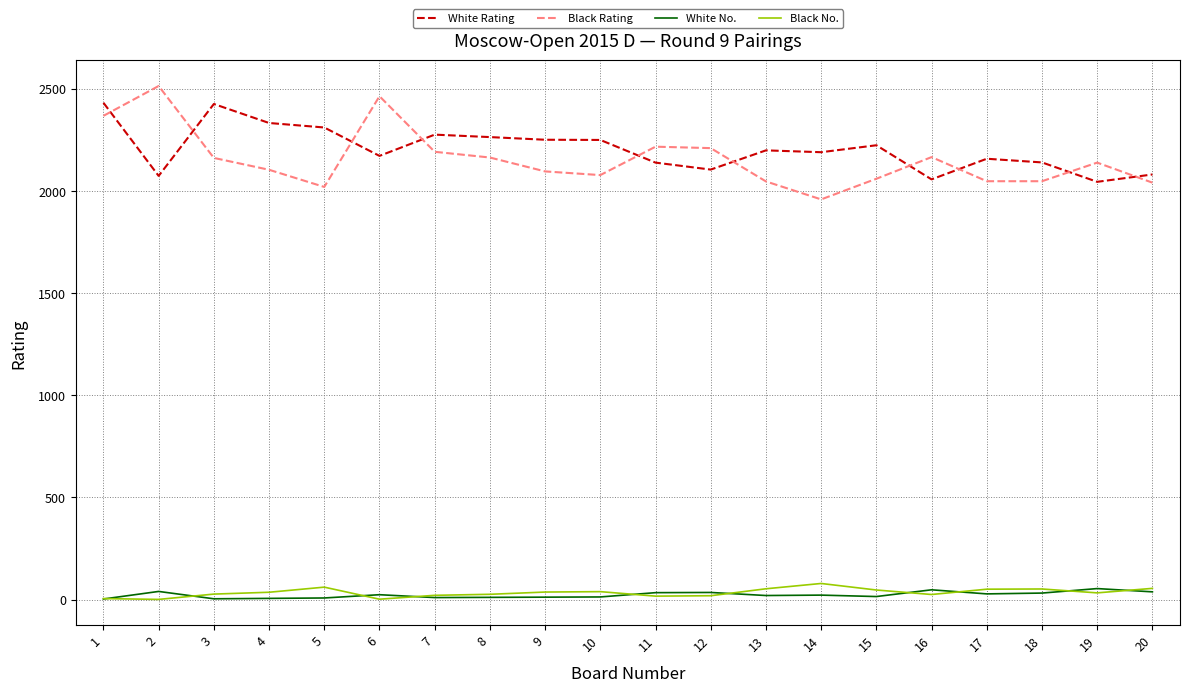

True or false: White No. and White Rating cross at least once.

False